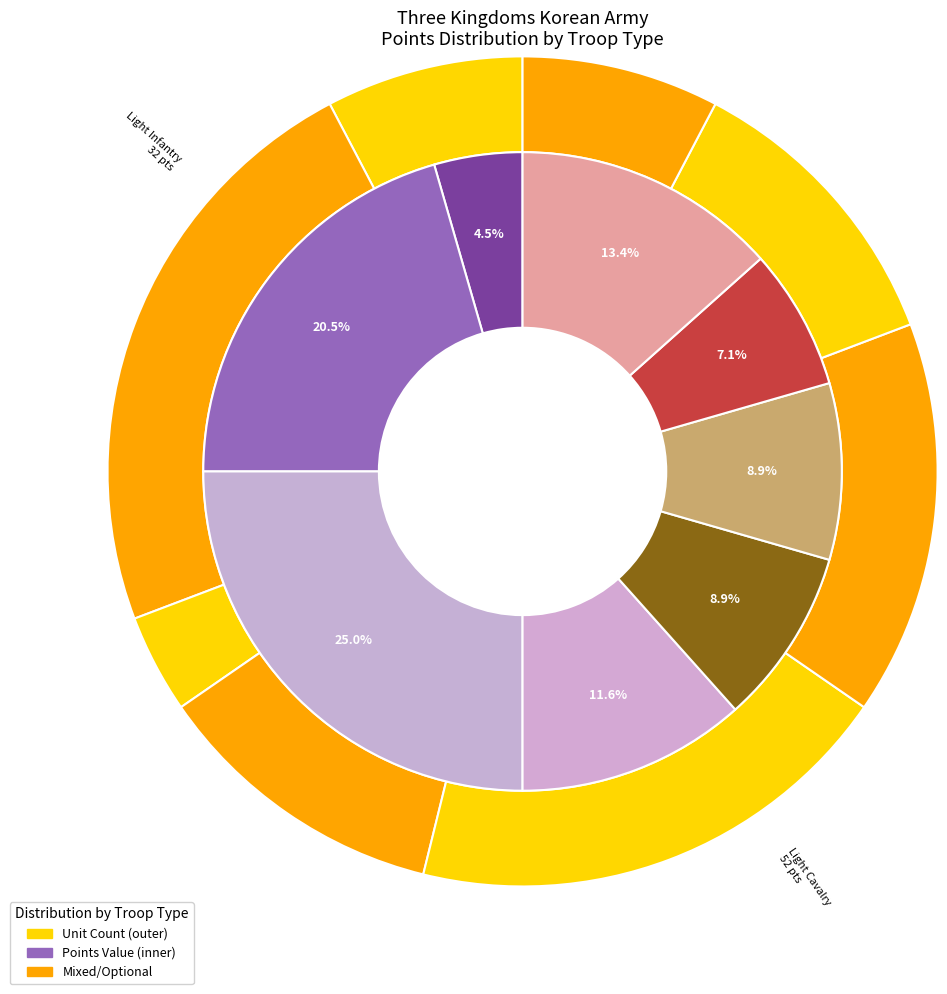

Count the number of slices in the pie.

8